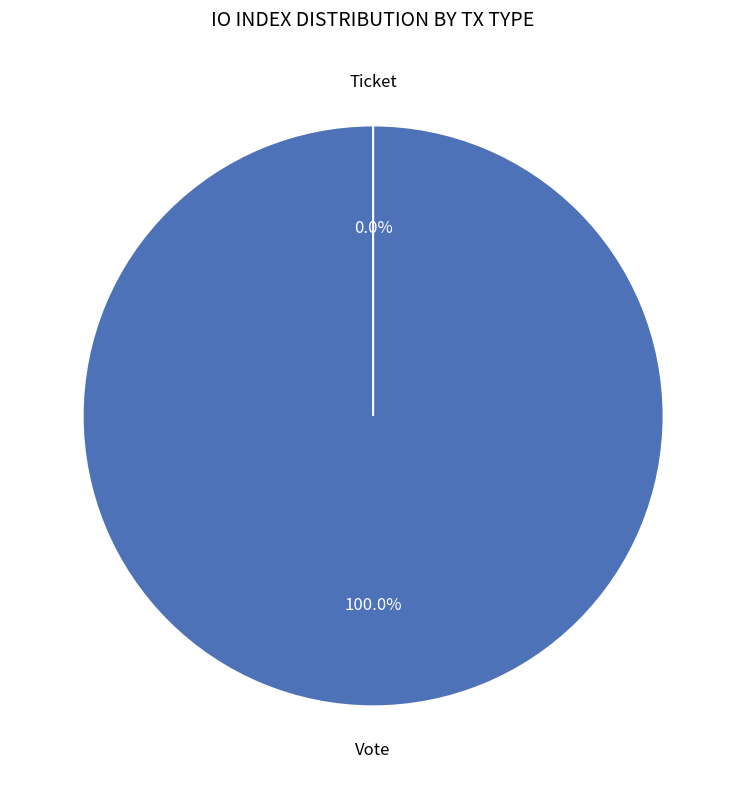

Does any single category account for the majority?

Yes